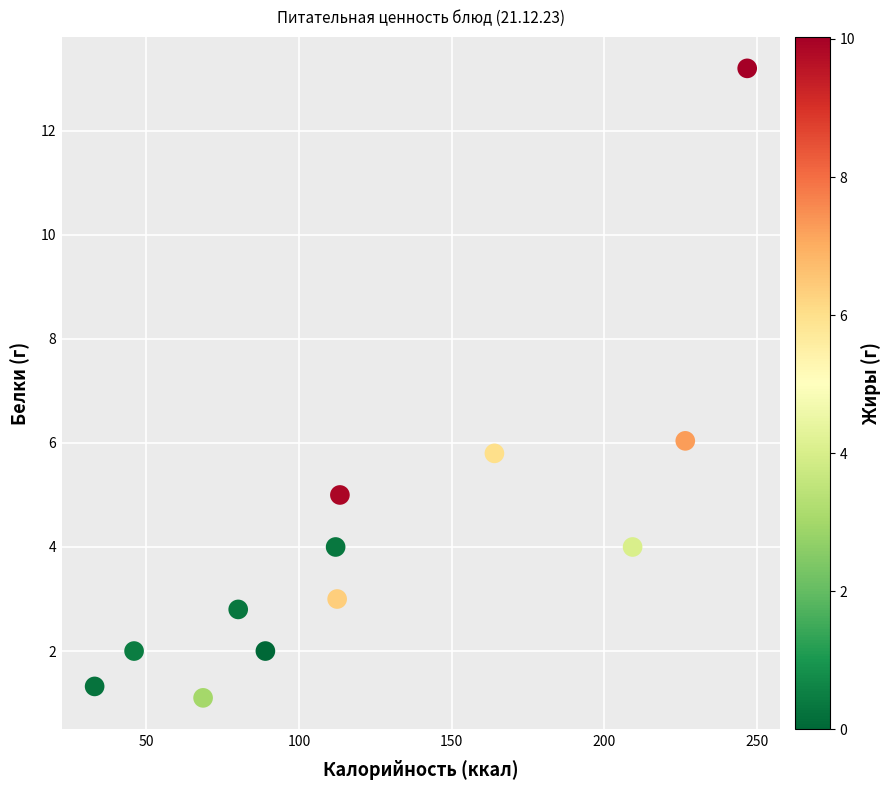

What is the range of Y values (max minus min)?

12.1